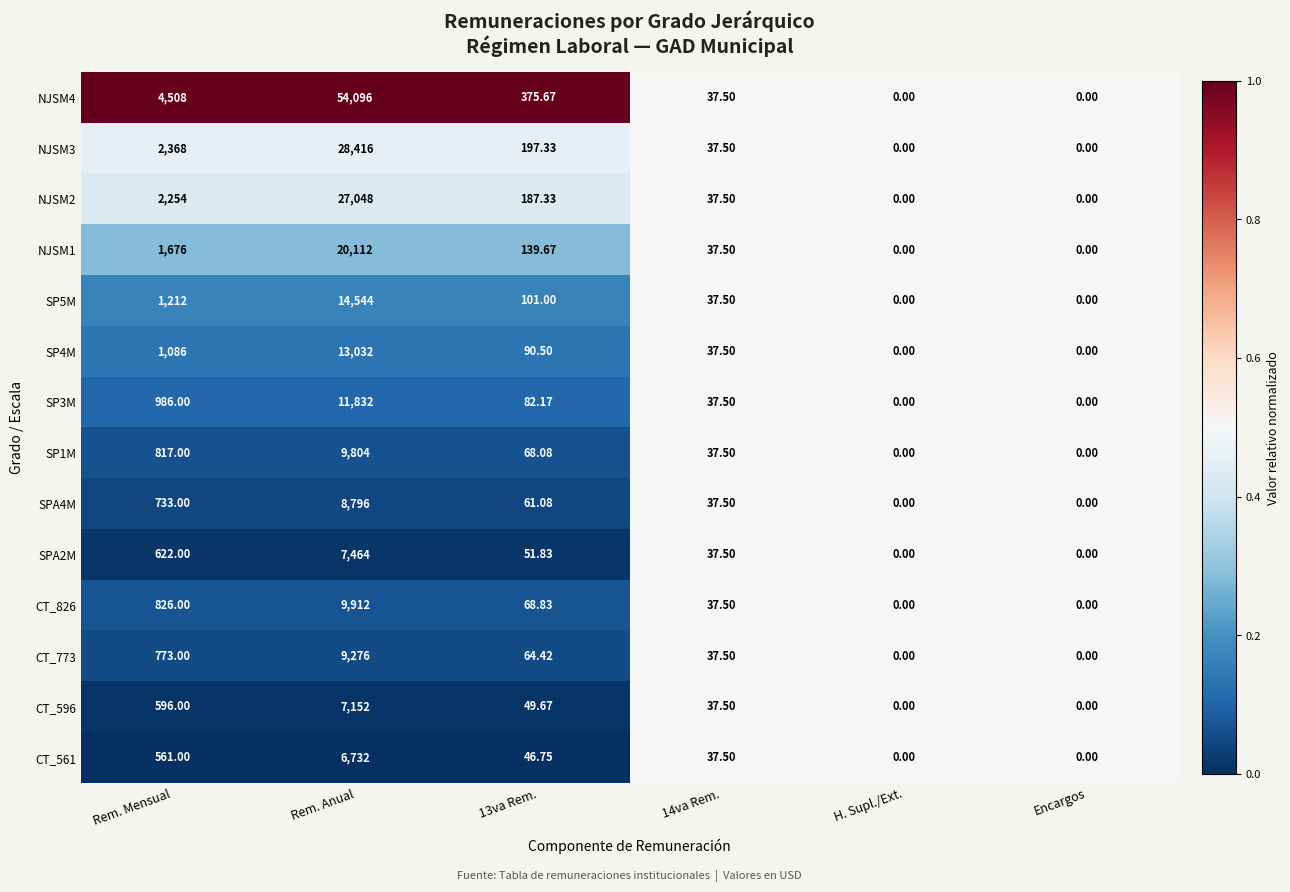

At which category is the sum across all series the highest?

Rem. Anual